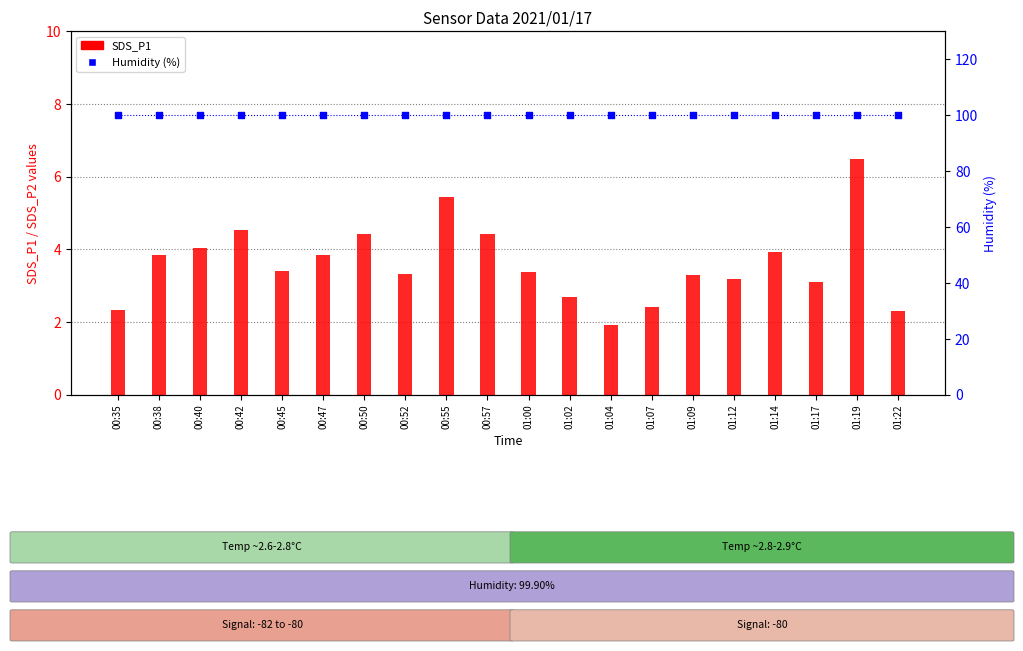

Which series contains the lowest Y value?

SDS_P1